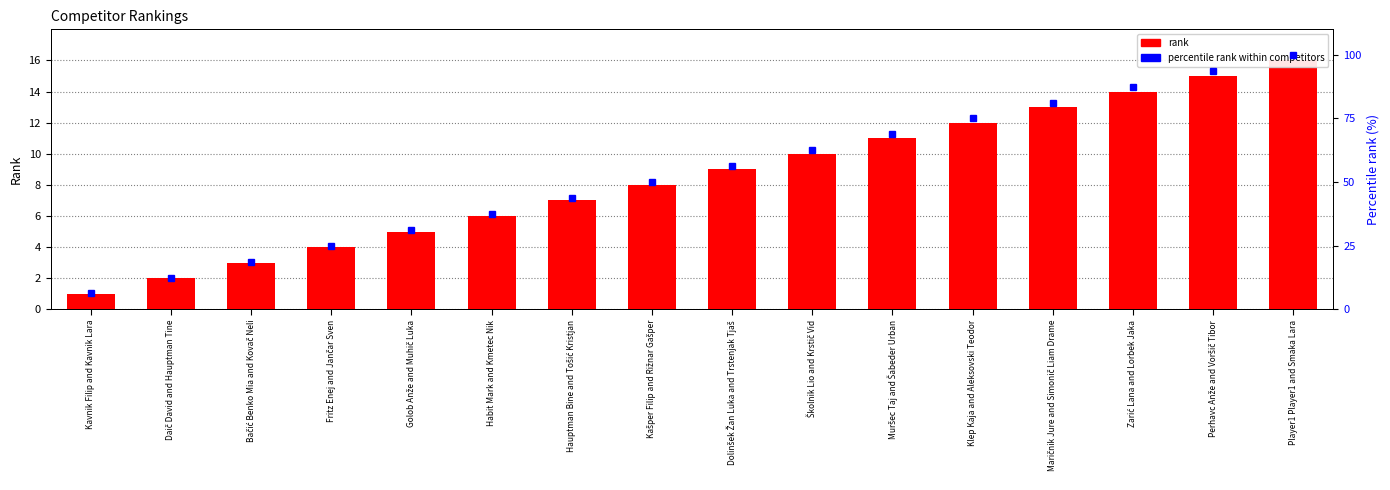

What is the spread (max minus min) of values at Klep Kaja and Aleksovski Teodor?

63.0